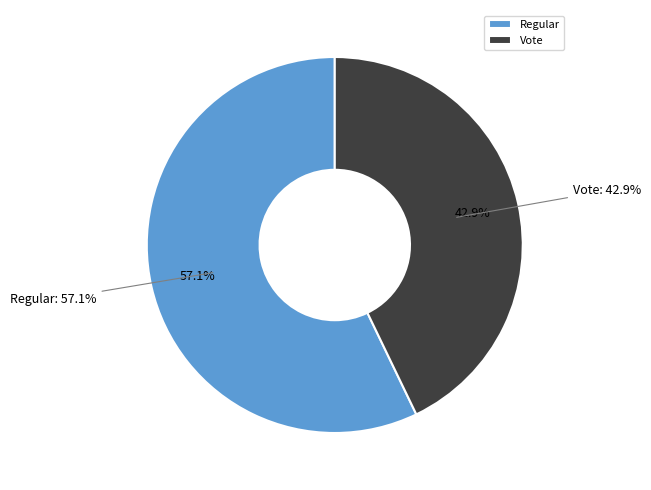

The Vote slice represents 32% of the pie. True or false?

False